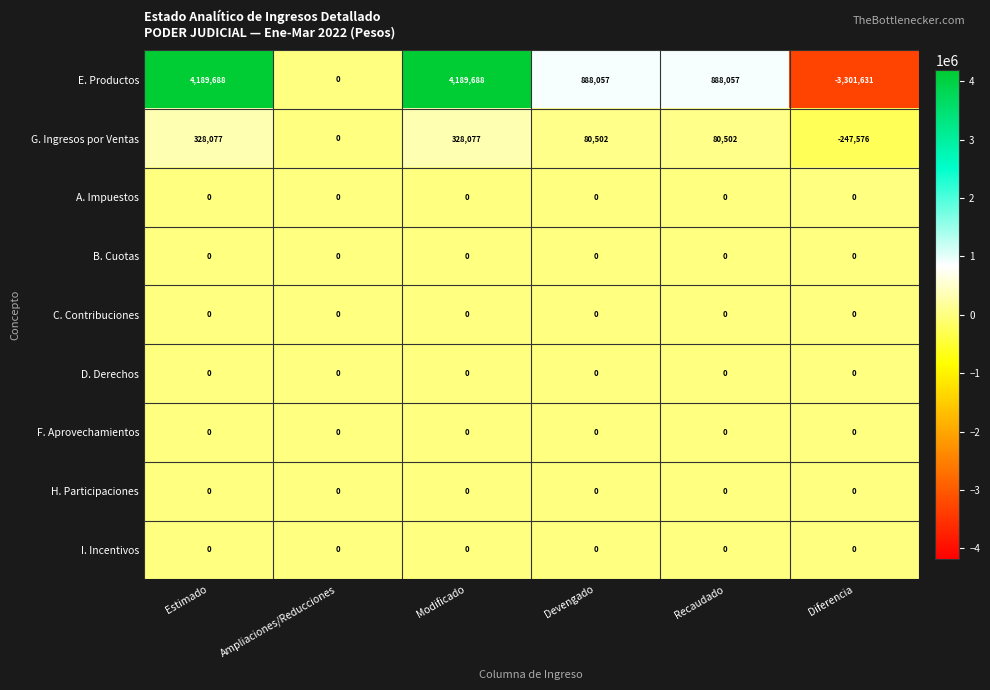

How many distinct data groups are displayed?

9